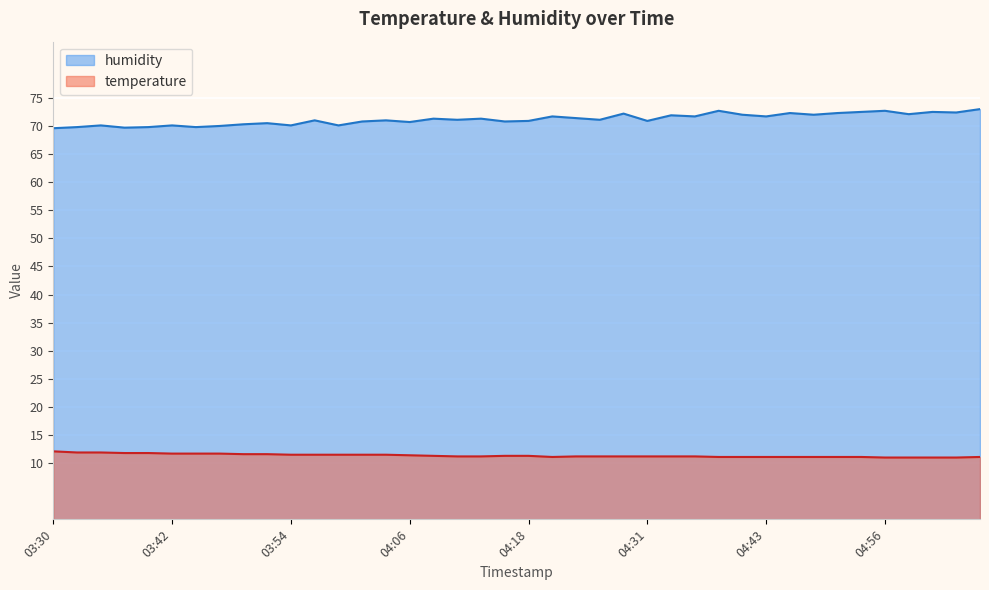

Which category has the lowest value in the temperature series?

04:56